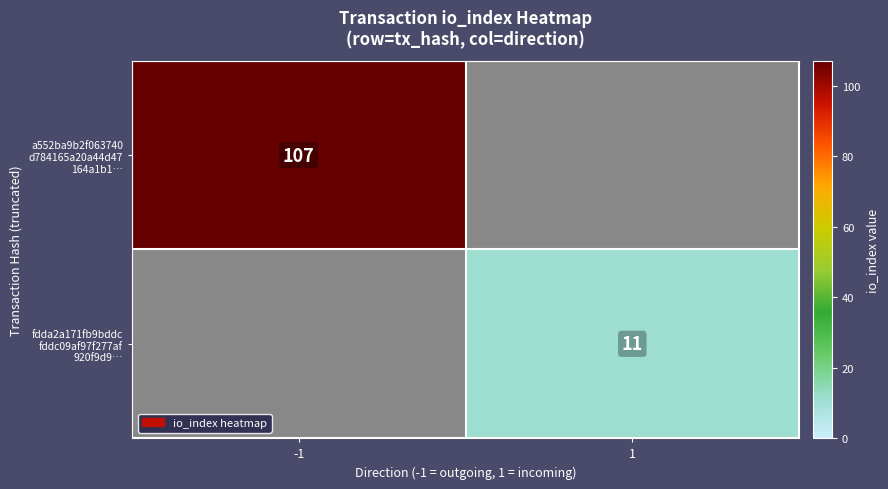

What is the maximum value shown in the chart?

107